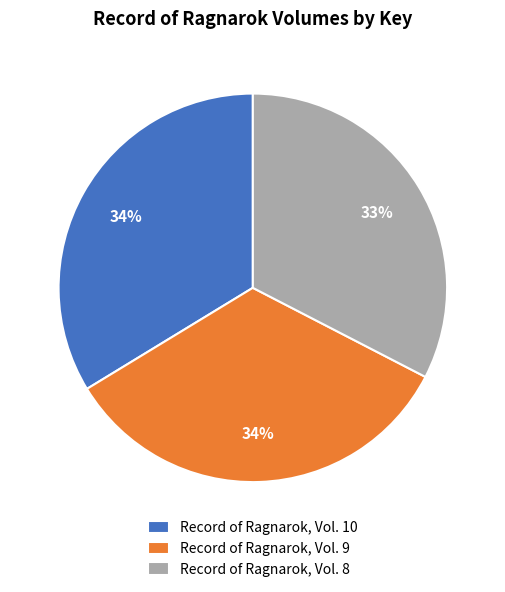

Does Record of Ragnarok, Vol. 9 represent more than half of the total?

No